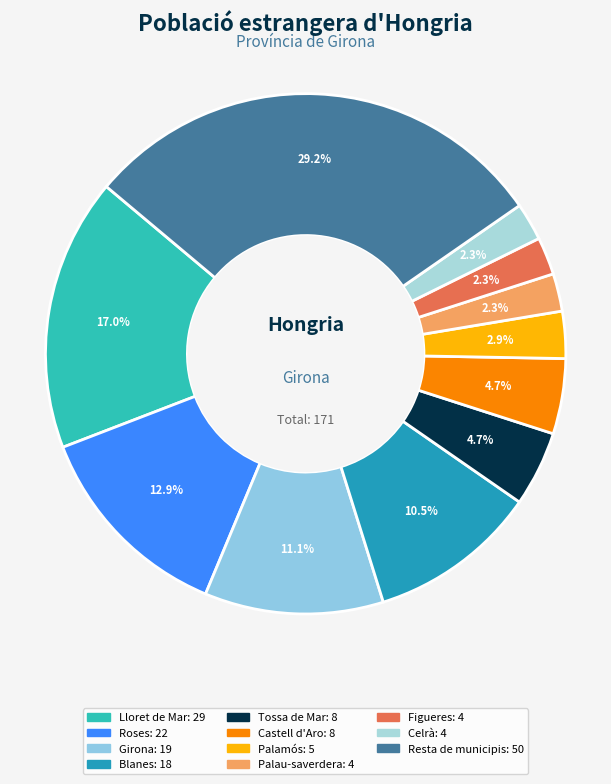

Is there any slice that represents more than half of the pie?

No